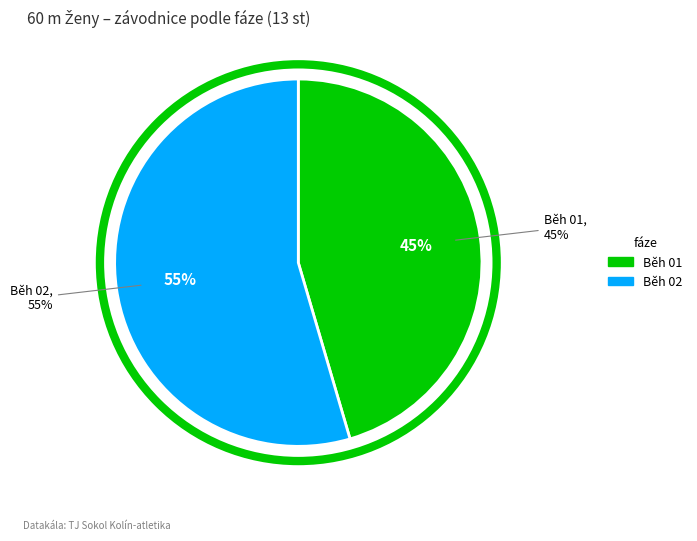

Which slice is the largest?

Běh 02